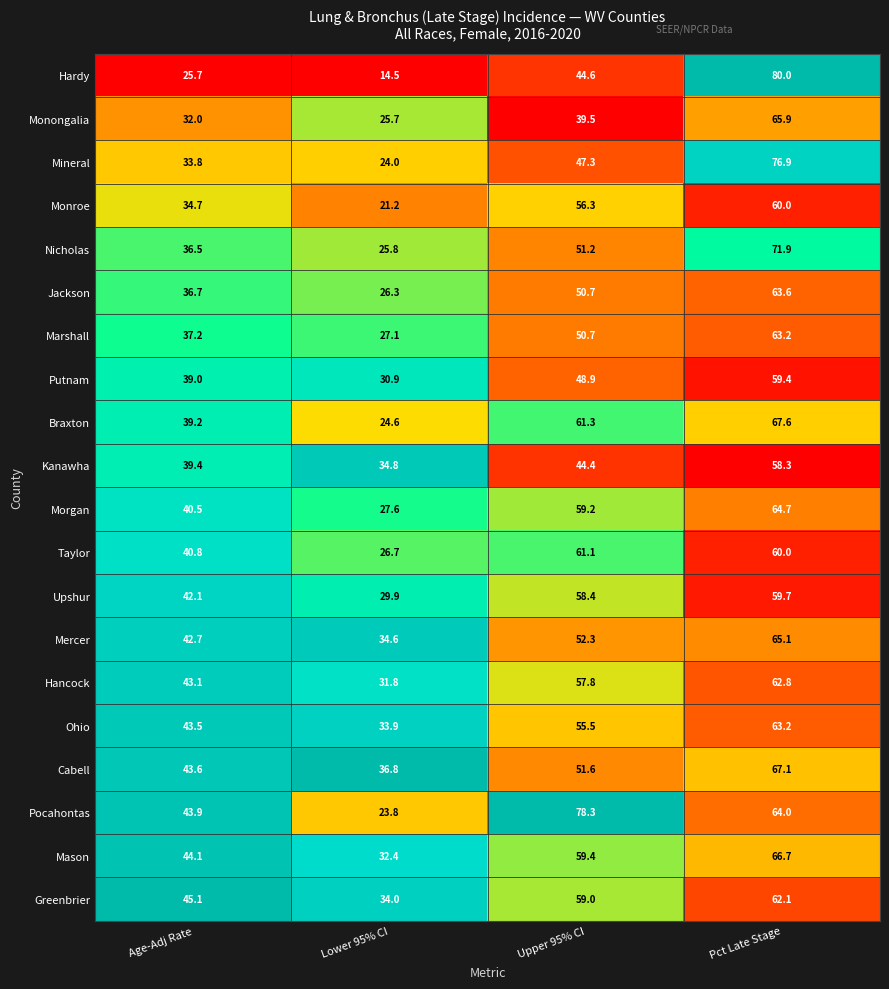

Rank the categories by Monongalia value from highest to lowest.

Pct Late Stage, Upper 95% CI, Age-Adj Rate, Lower 95% CI